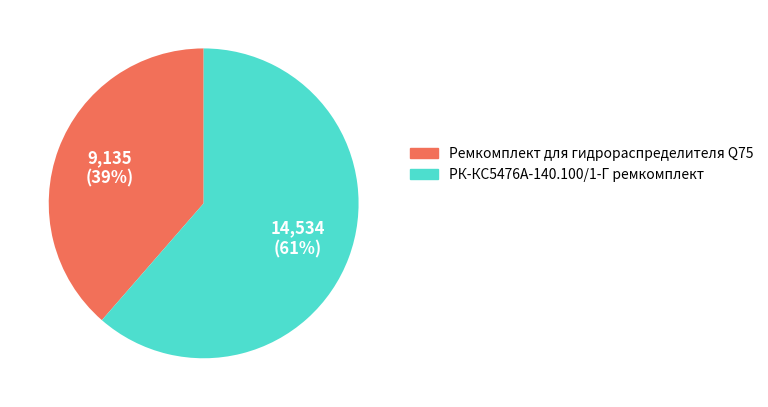

How many slices are in this pie chart?

2